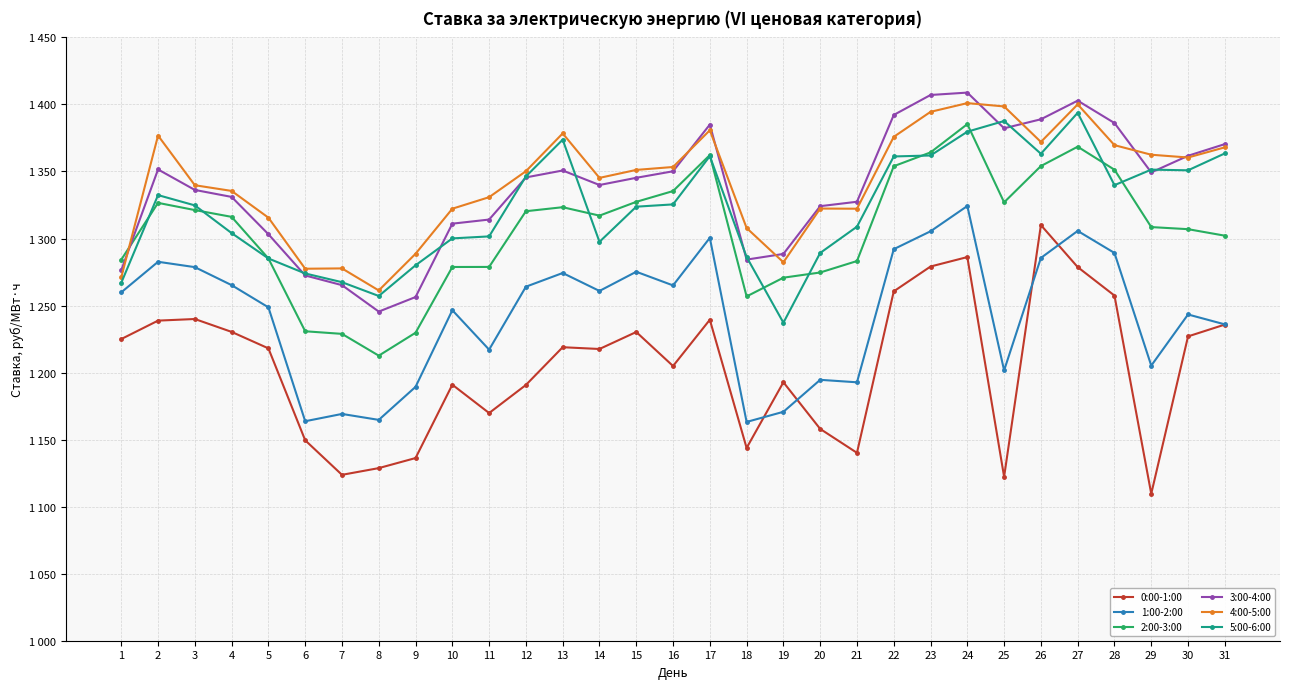

Does the chart have visible grid lines?

Yes